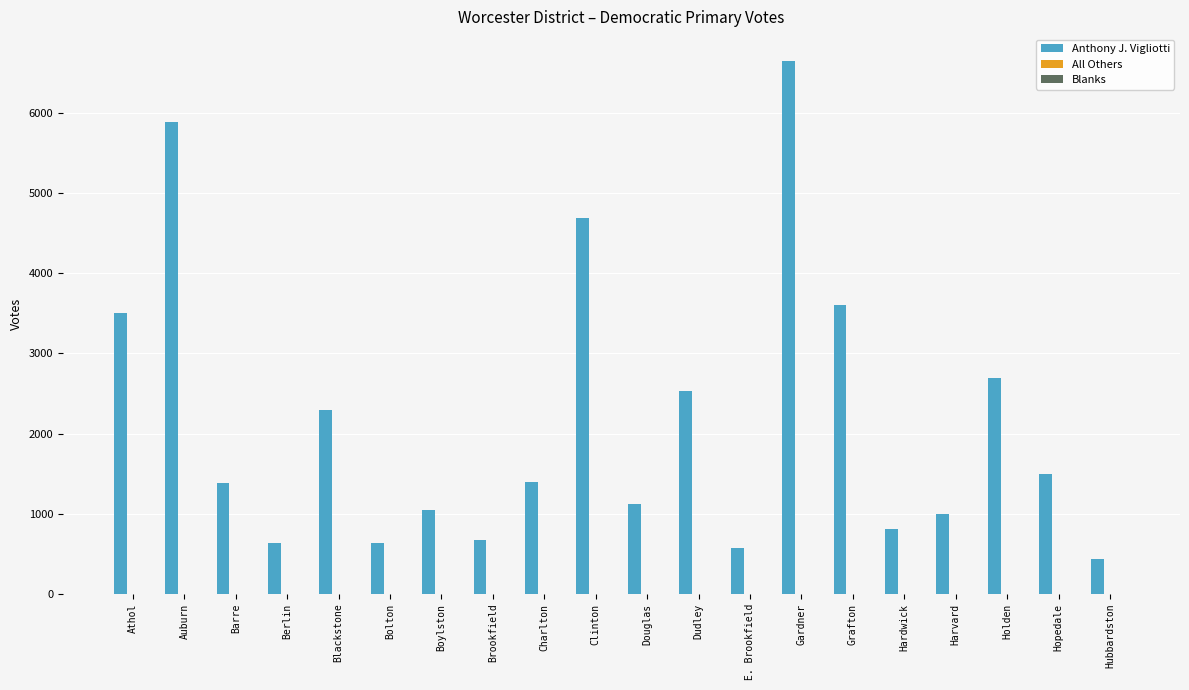

What is the highest value of the Anthony J. Vigliotti series?

6650